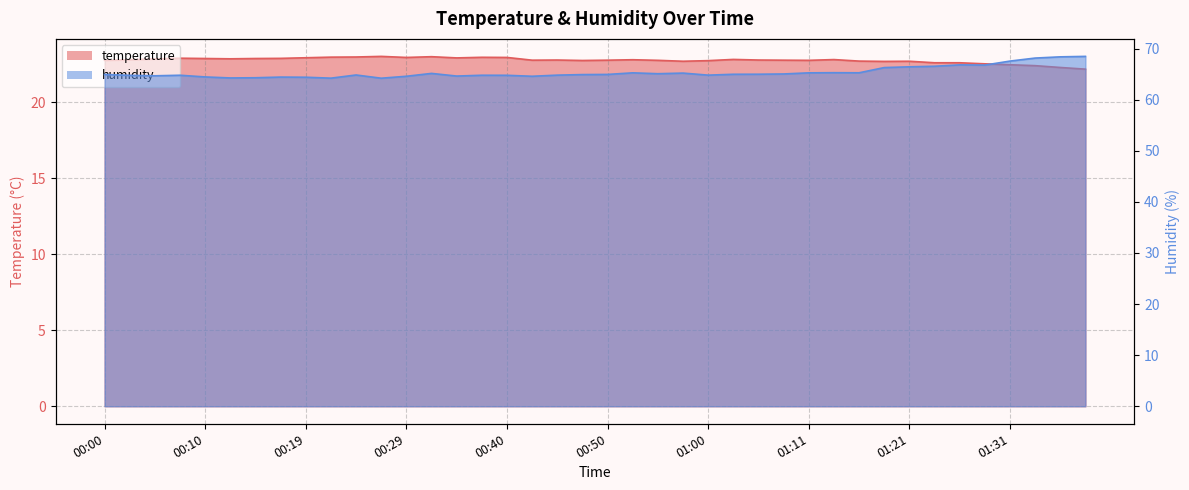

What is the sum of all humidity values?

2613.4